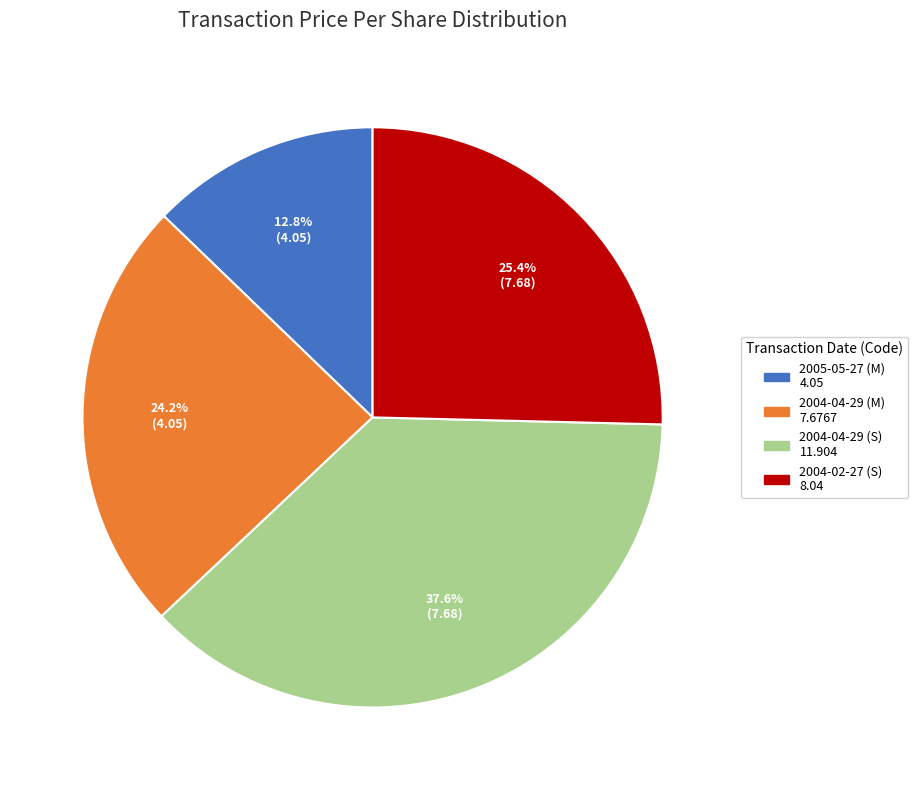

Count the number of slices in the pie.

4